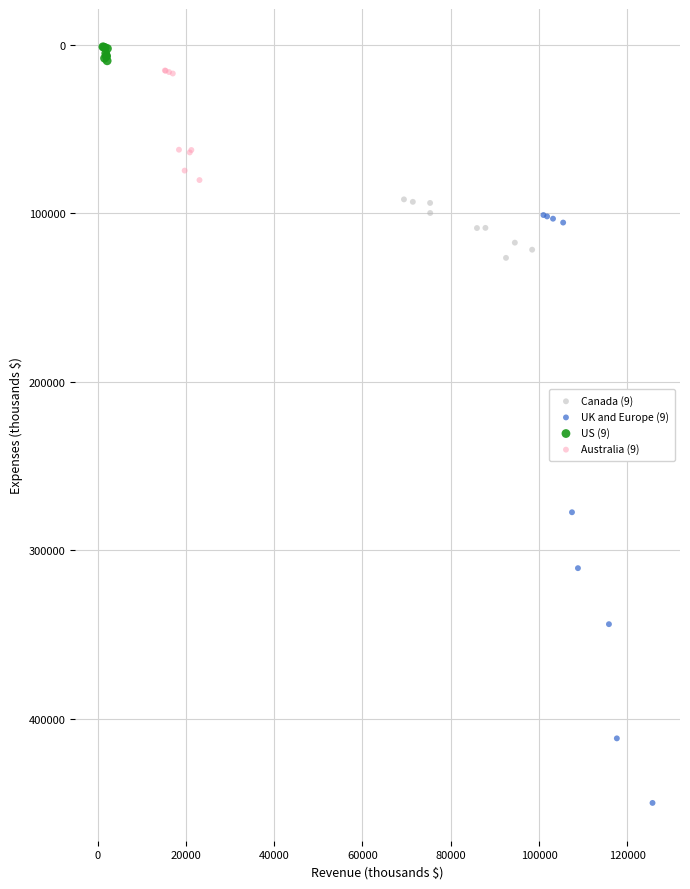

Which series contains the highest Y value?

UK and Europe (9)